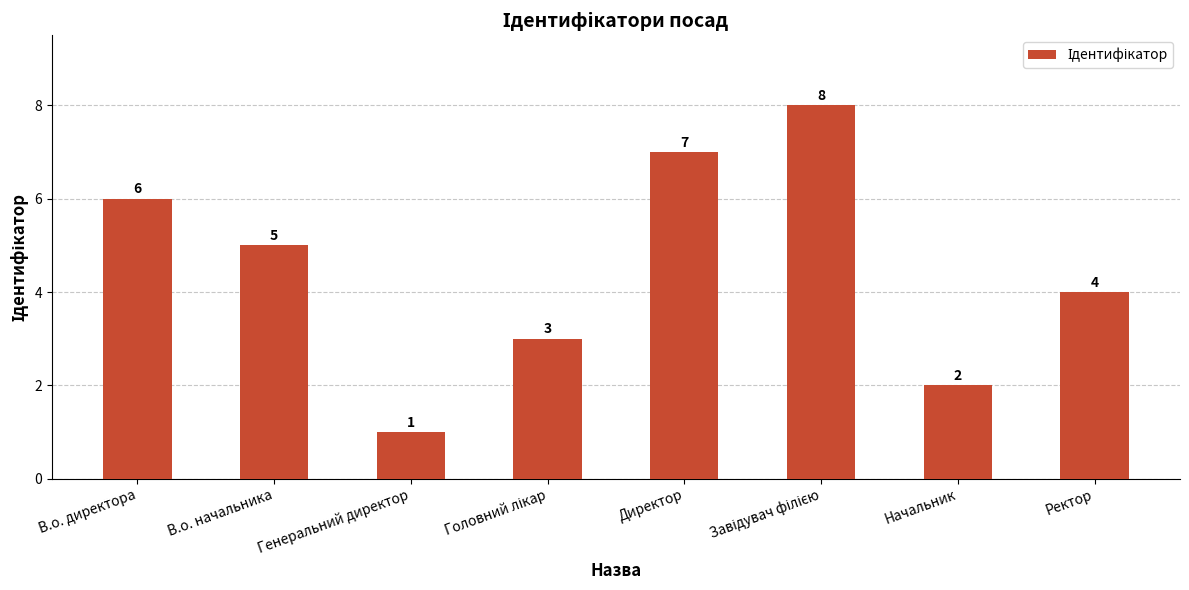

What is the label of the 5th bar from the left?

Директор